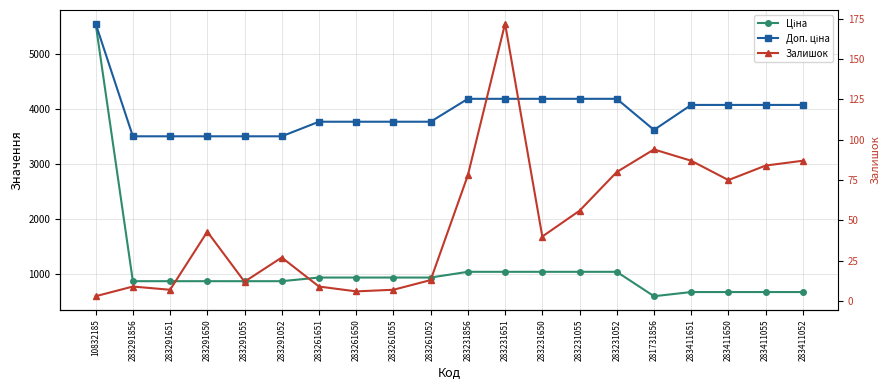

At which label is Залишок closest to 87?

283411651